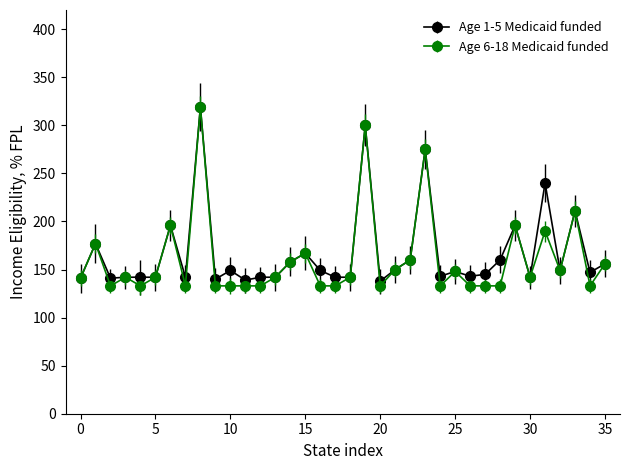

What is the smallest value displayed?

133